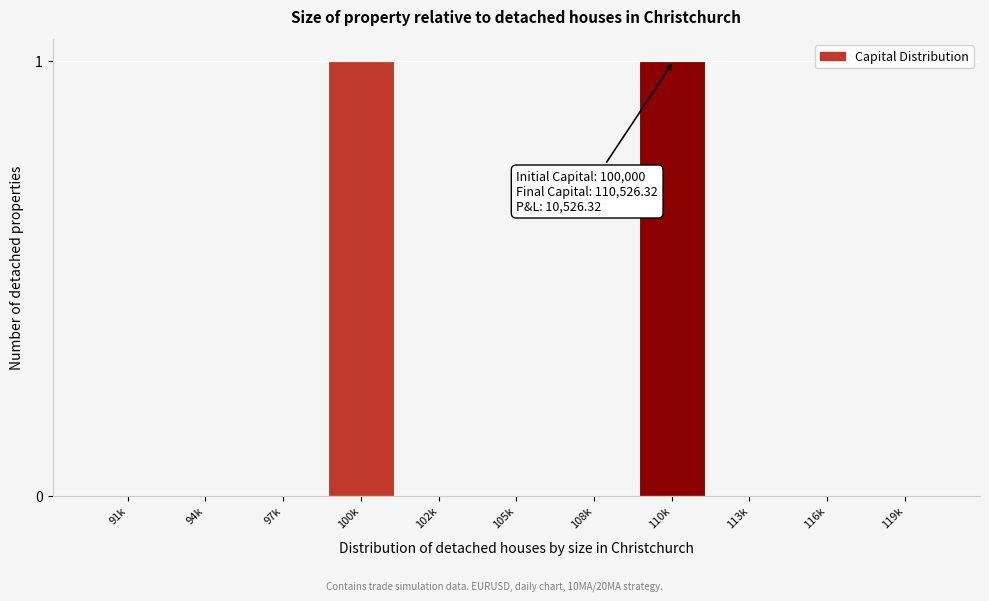

Reading right to left, extract all data points from this chart.

119k=0	116k=0	113k=0	110k=1	108k=0	105k=0	102k=0	100k=1	97k=0	94k=0	91k=0